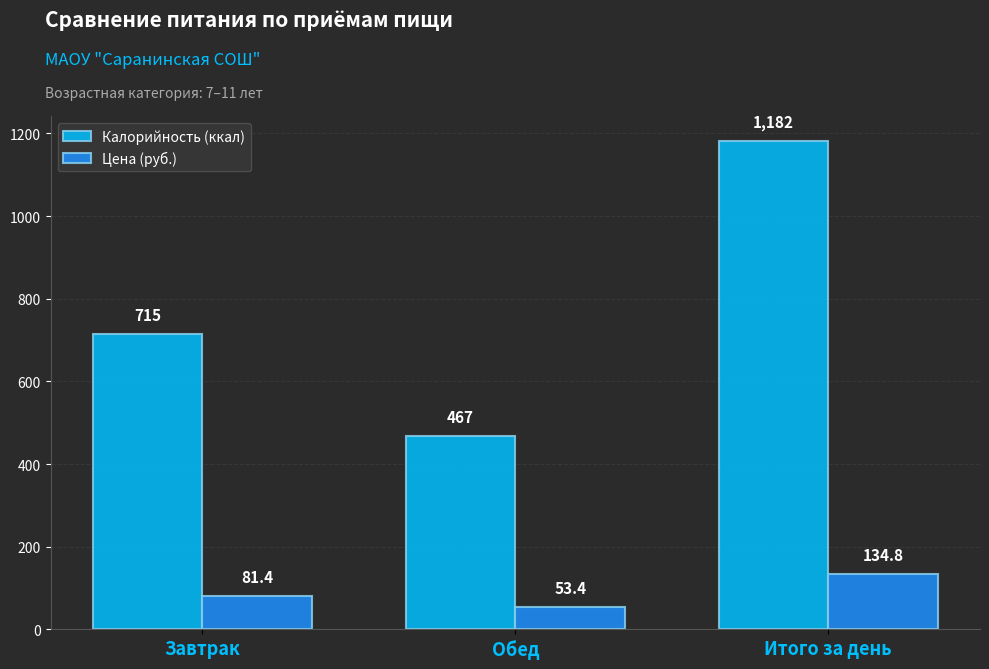

Reading right to left, what are all the values shown in this chart?

Калорийность (ккал): 1182.0	467.0	715.0
Цена (руб.): 134.8	53.4	81.4